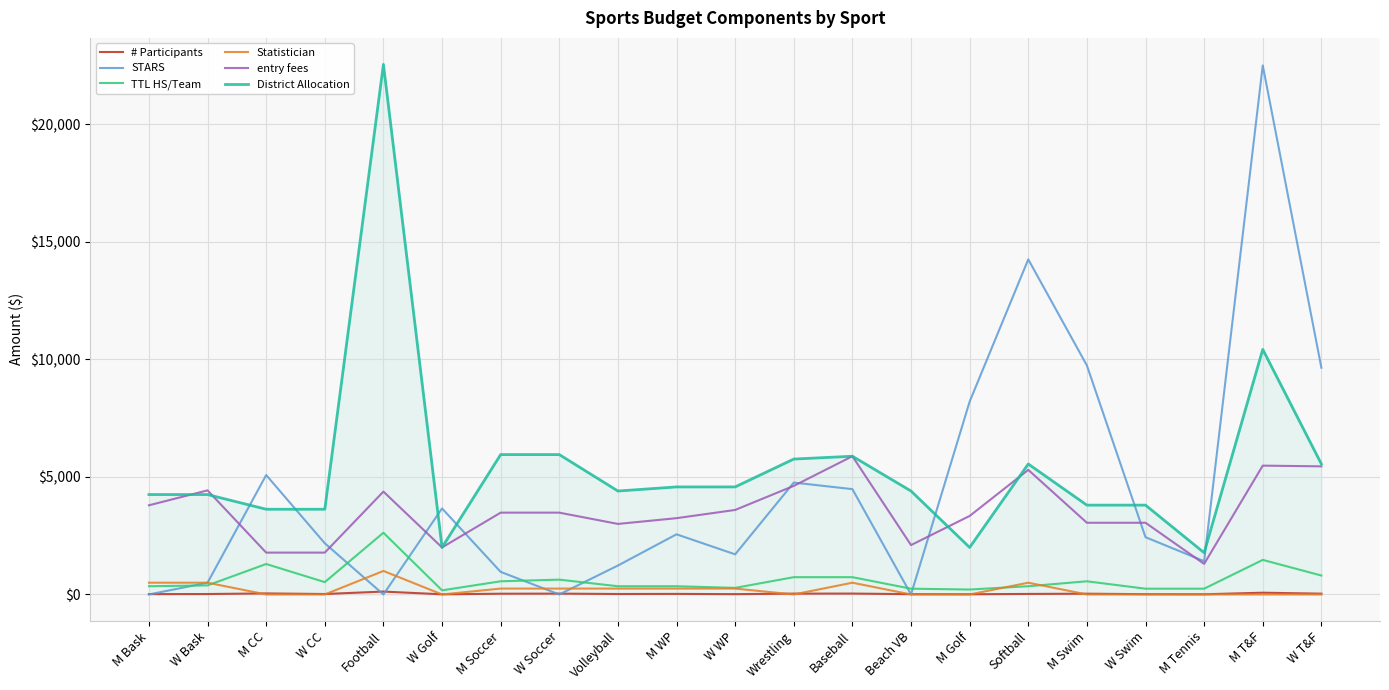

Which series has the largest range (max minus min)?

STARS